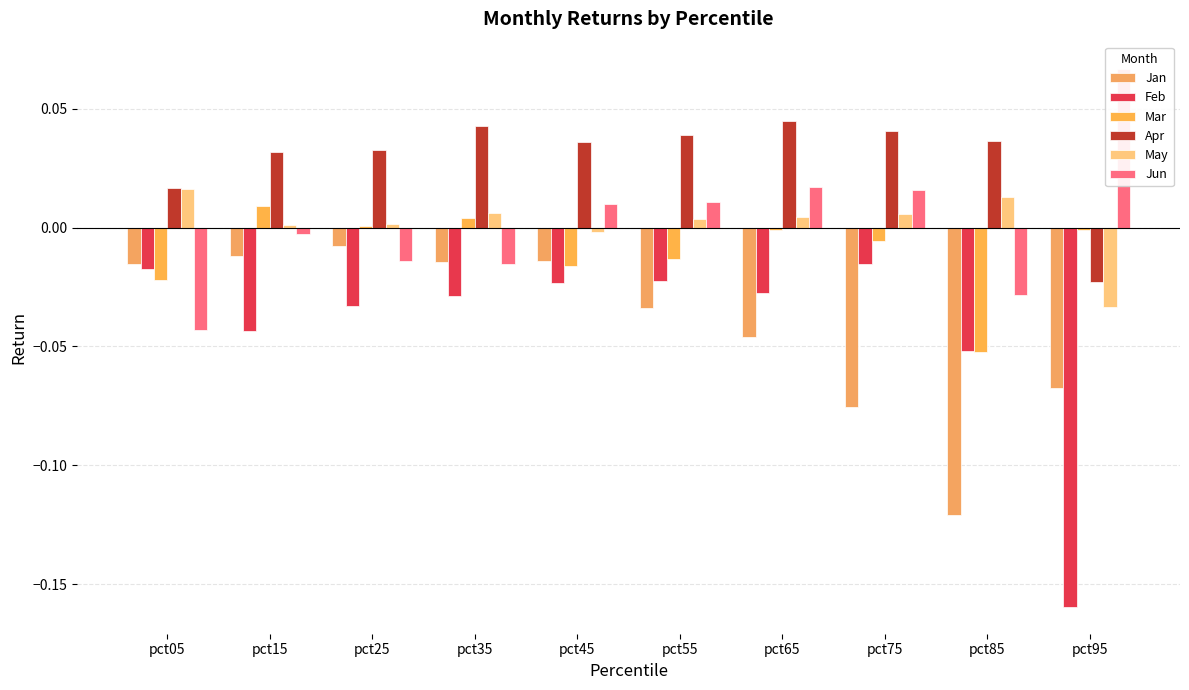

What is the maximum value shown in the chart?

0.1